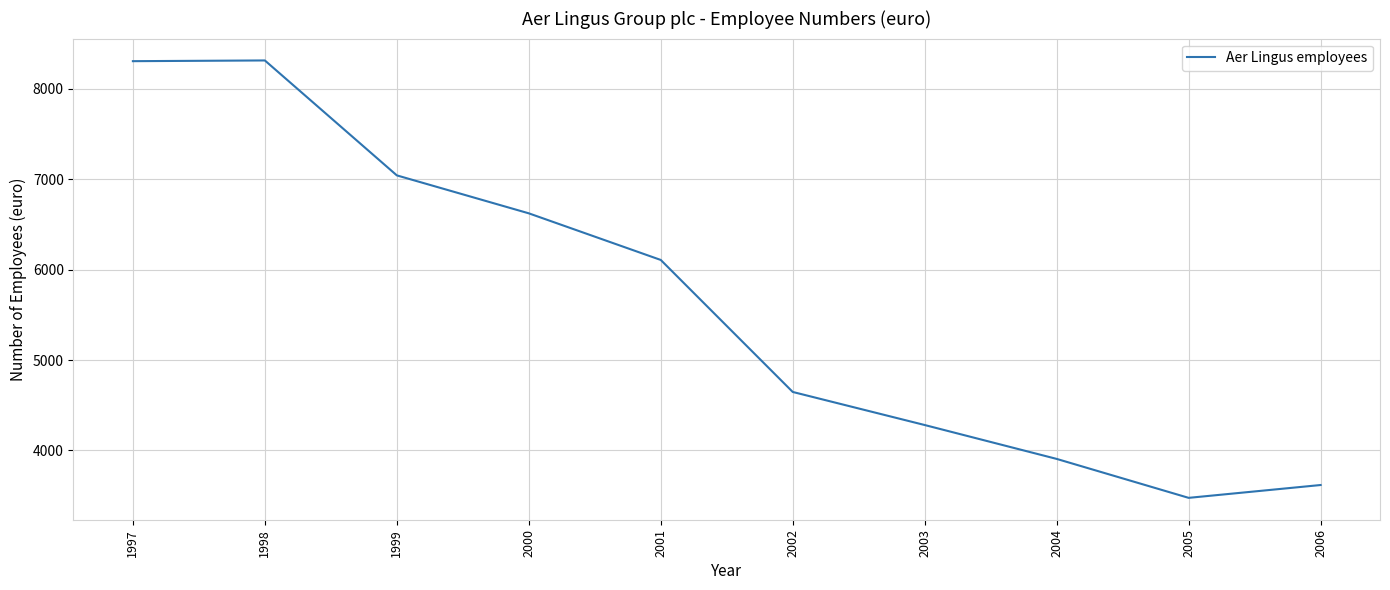

Does the chart have visible grid lines?

Yes